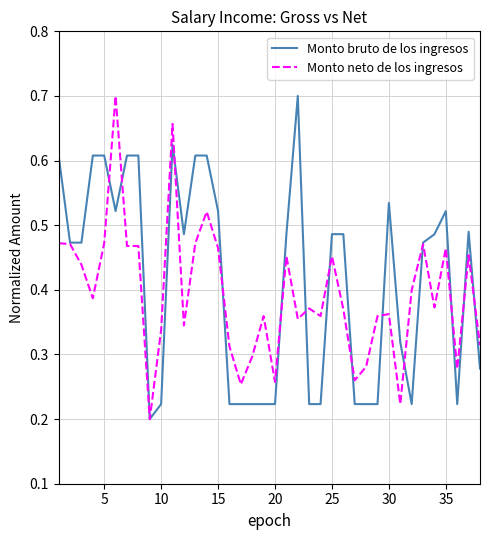

What is the difference between the second highest and second lowest values in the Monto bruto de los ingresos series?

0.4